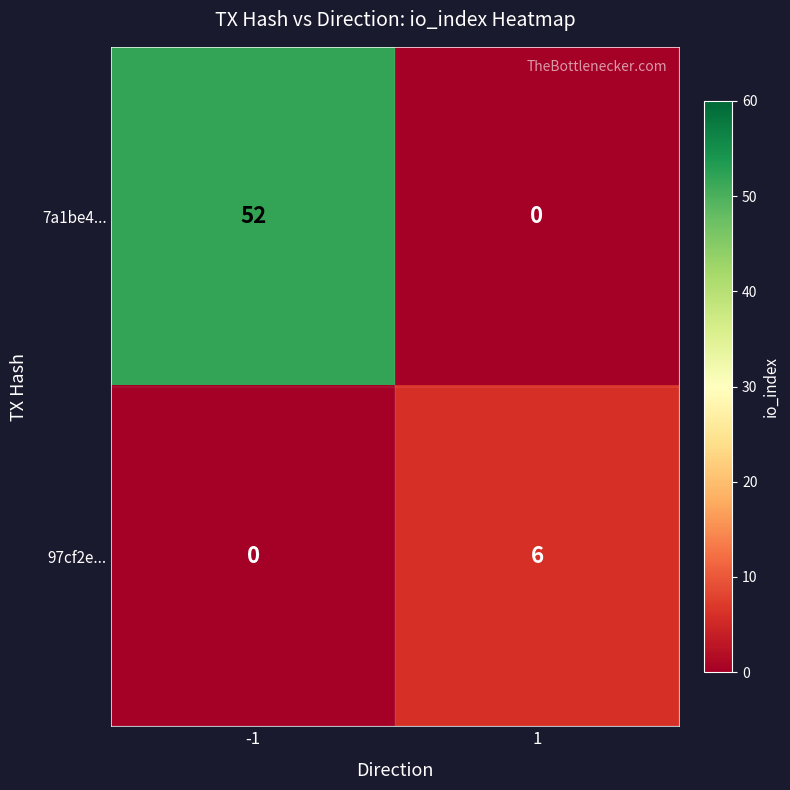

Reading left to right, extract all data points from this chart.

7a1be4...: 52	0
97cf2e...: 0	6